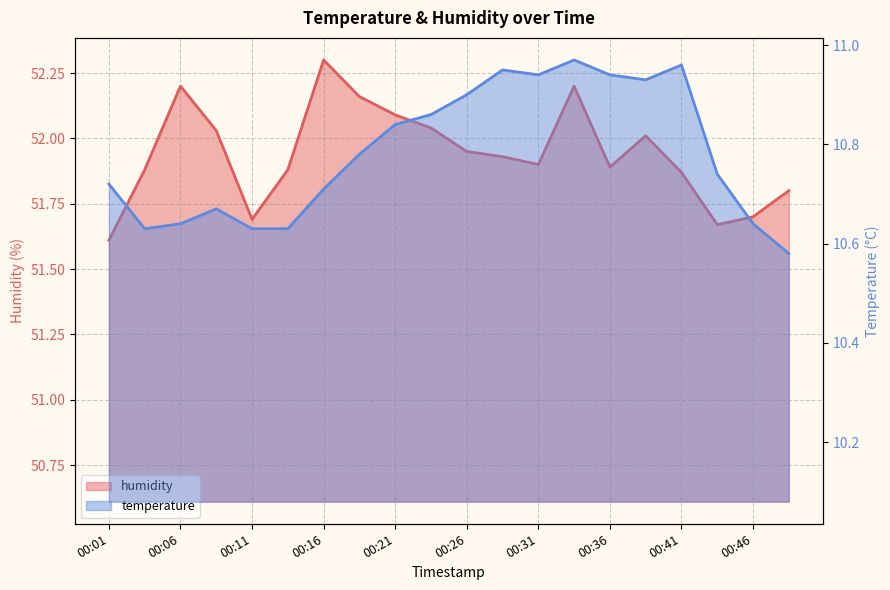

How many lines are shown in the chart?

2